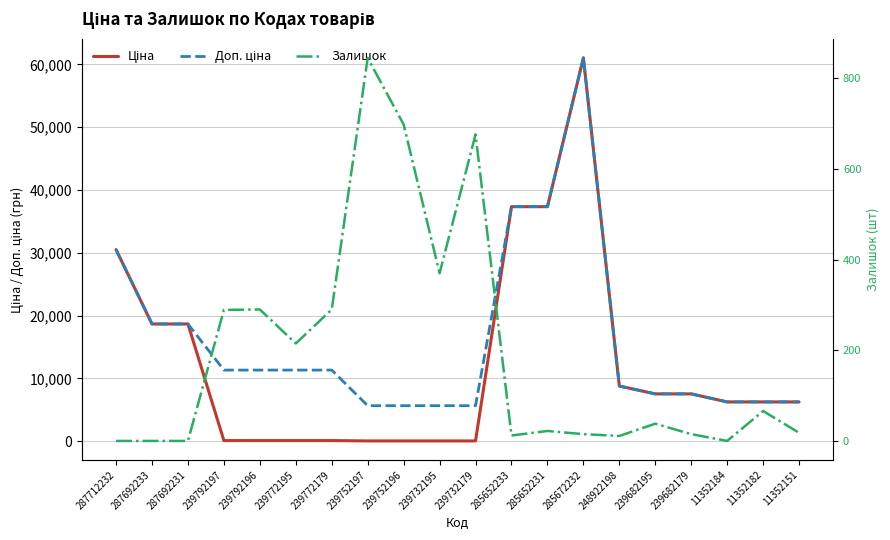

Reading left to right, list all the values displayed in this chart.

Ціна: 287712232=30512.3	287692233=18671.5	287692231=18671.5	239792197=113.3	239792196=113.3	239772195=113.3	239772179=113.3	239752197=56.7	239752196=56.7	239732195=56.7	239732179=56.7	285652233=37343.0	285652231=37343.0	285672232=61024.7	248922198=8797.6	239682195=7545.9	239682179=7545.9	11352184=6266.7	11352182=6266.7	11352151=6266.7
Доп. ціна: 287712232=30512.3	287692233=18671.5	287692231=18671.5	239792197=11334.0	239792196=11334.0	239772195=11334.0	239772179=11334.0	239752197=5667.0	239752196=5667.0	239732195=5667.0	239732179=5667.0	285652233=37343.0	285652231=37343.0	285672232=61024.7	248922198=8797.6	239682195=7545.9	239682179=7545.9	11352184=6266.7	11352182=6266.7	11352151=6266.7
Залишок: 287712232=0.0	287692233=0.0	287692231=0.0	239792197=289.0	239792196=290.0	239772195=215.0	239772179=290.0	239752197=845.0	239752196=698.0	239732195=370.0	239732179=676.0	285652233=12.0	285652231=22.0	285672232=15.0	248922198=11.0	239682195=38.0	239682179=15.0	11352184=0.0	11352182=66.0	11352151=18.0